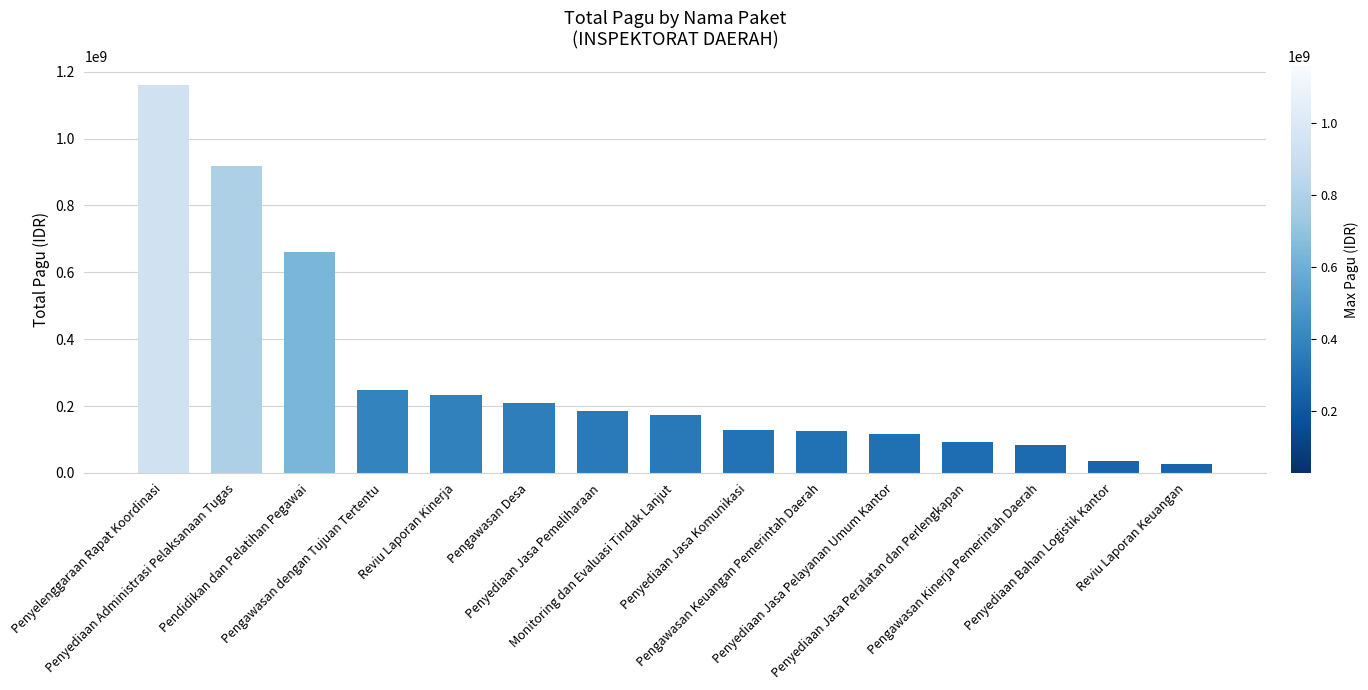

Which label corresponds to the largest value in the chart?

Penyelenggaraan Rapat Koordinasi